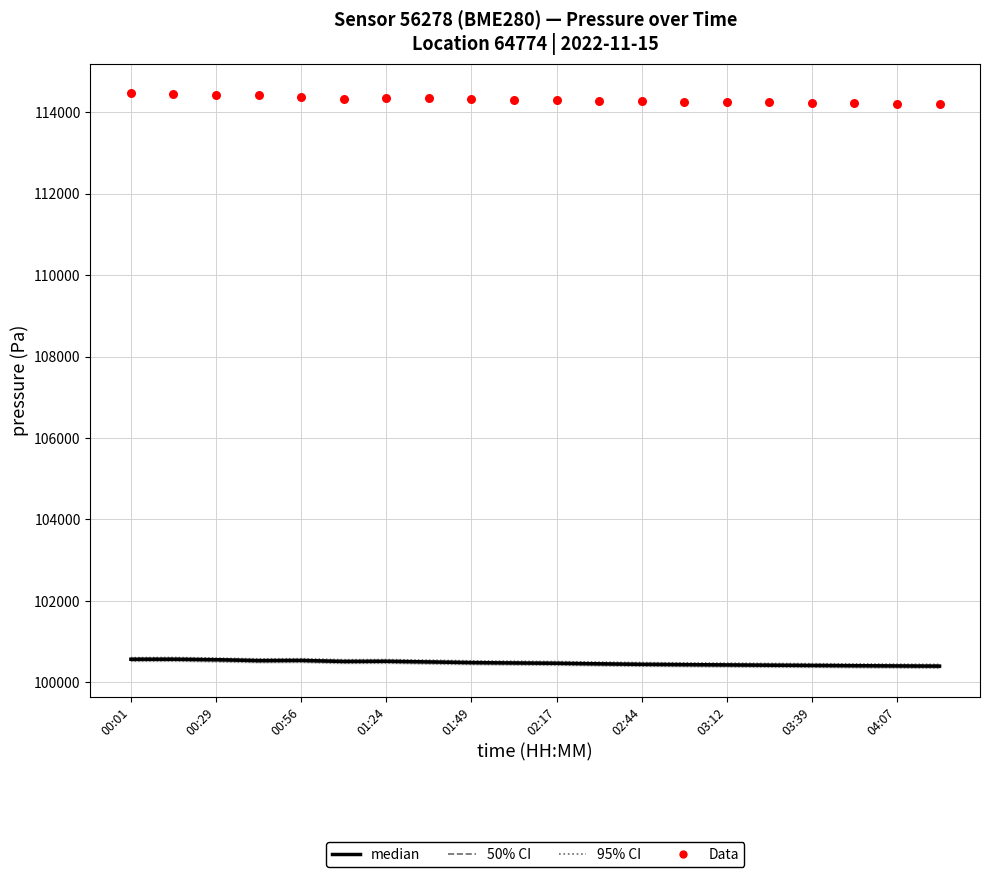

Which series contains the highest Y value?

Data